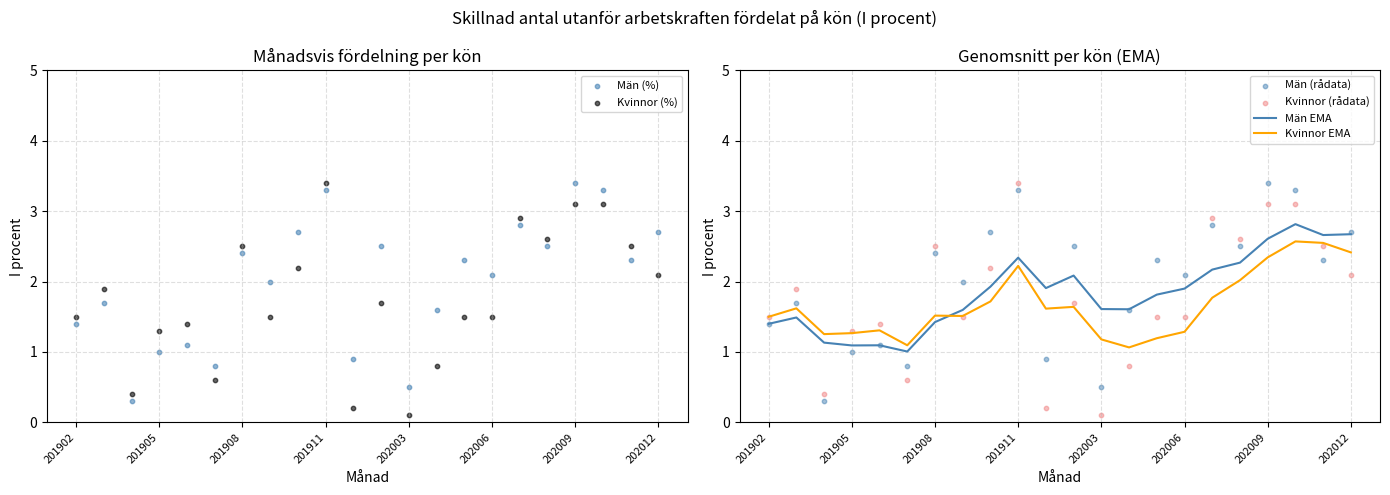

Which series has the largest Y range (max minus min)?

Kvinnor (%)